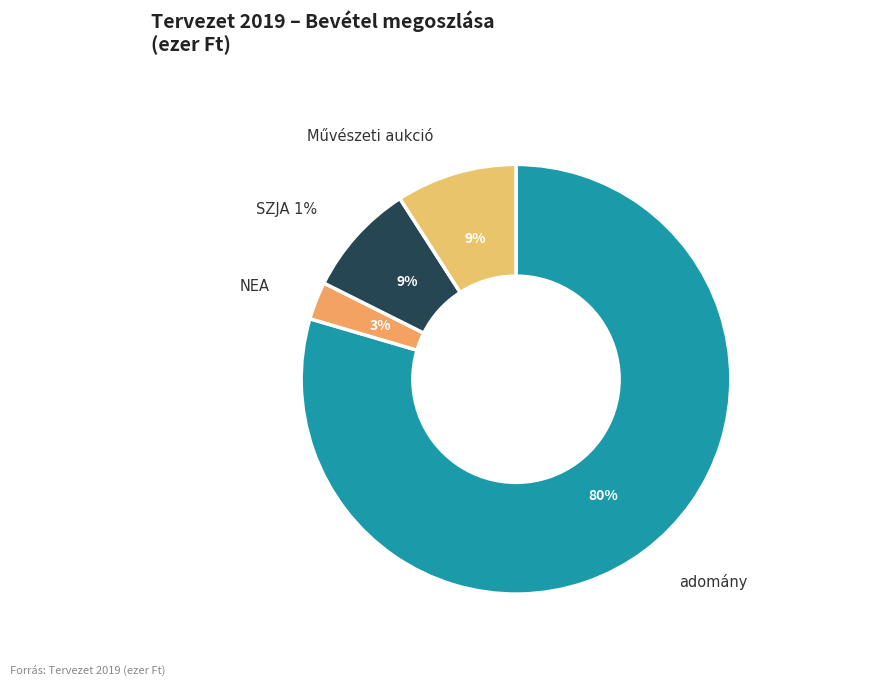

What is the ratio of the value at Művészeti aukció to the value at adomány?

0.1